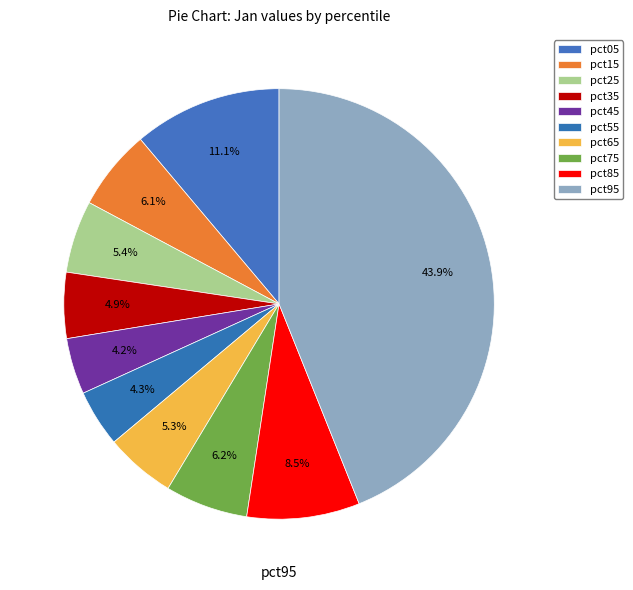

Rank the categories by value from lowest to highest.

pct45, pct55, pct35, pct65, pct25, pct15, pct75, pct85, pct05, pct95